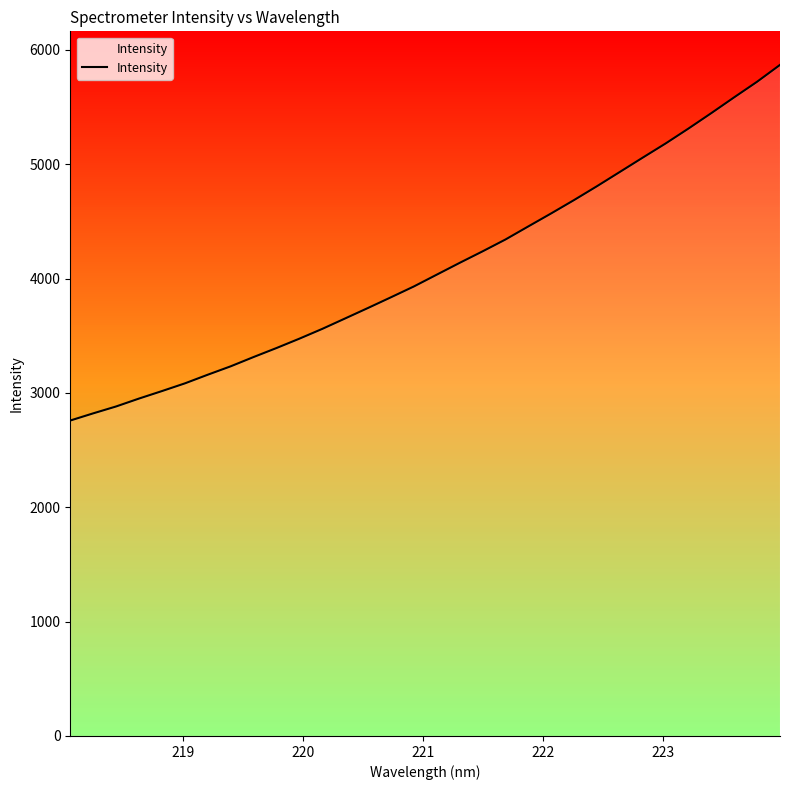

What is the greatest value displayed?

5869.5